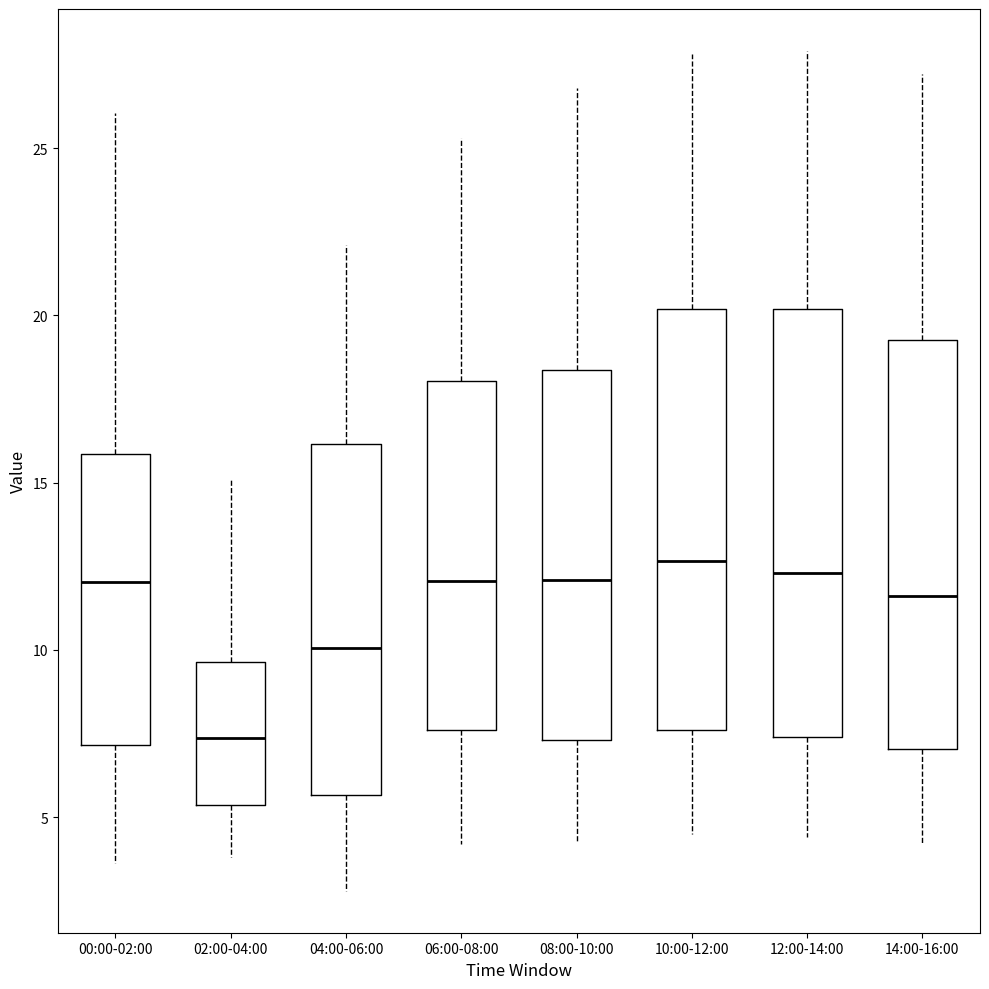

Where does the lower whisker of the box for 06:00-08:00 end on the y-axis? The values are not printed on the chart, so give them approximately, as read against the axis.

4.0